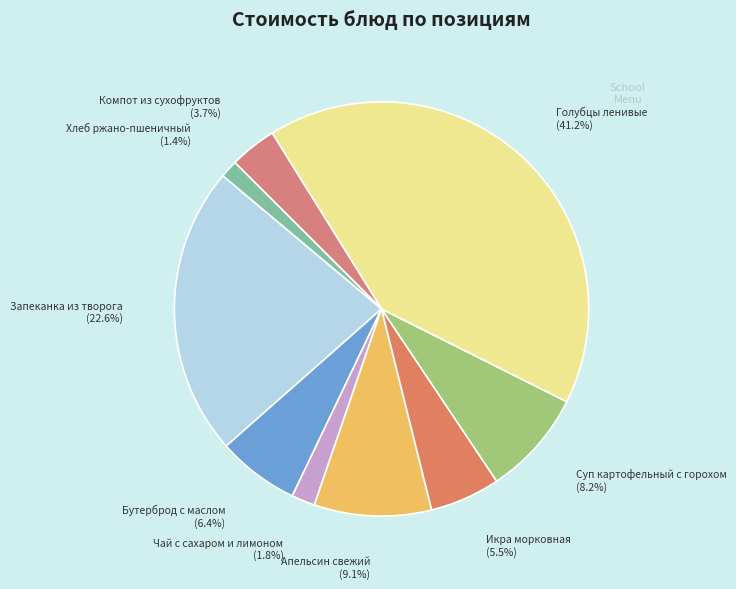

To the nearest percent, what percentage of the pie is Компот из сухофруктов?

4%